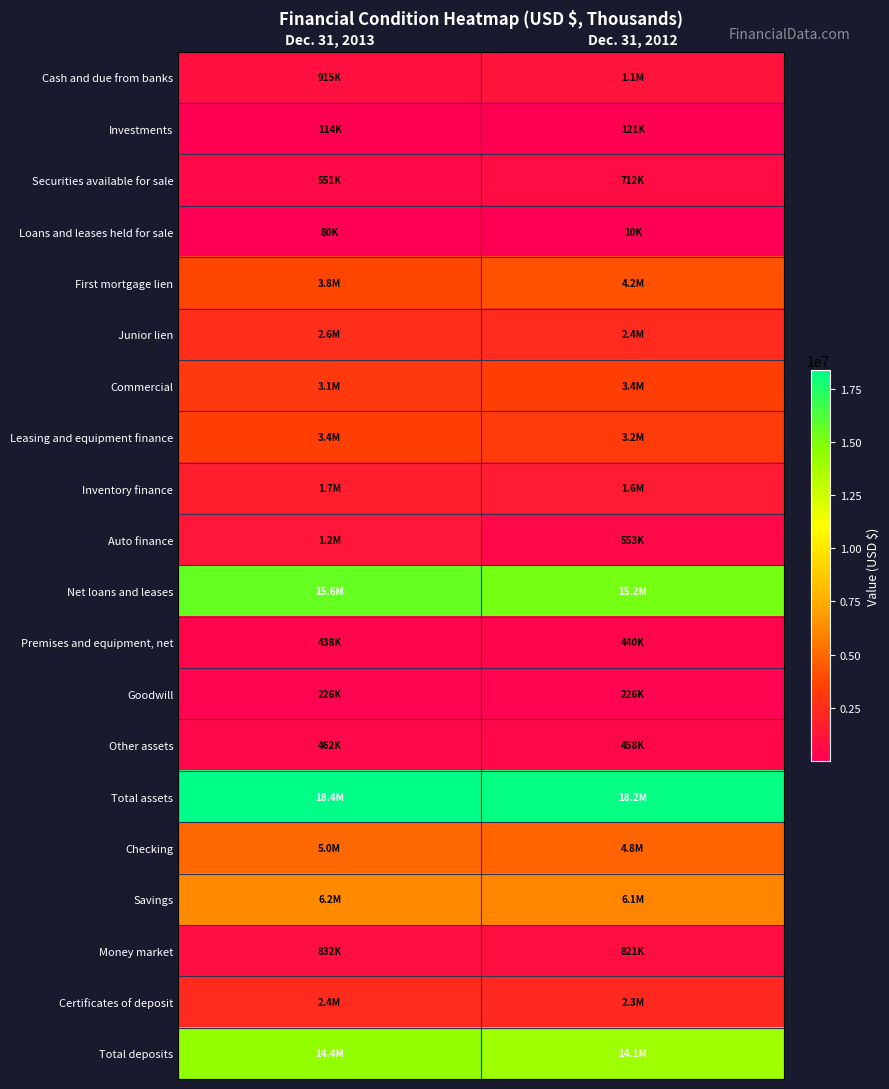

At Dec. 31, 2013, list the series in order from largest to smallest.

Total assets, Net loans and leases, Total deposits, Savings, Checking, First mortgage lien, Leasing and equipment finance, Commercial, Junior lien, Certificates of deposit, Inventory finance, Auto finance, Cash and due from banks, Money market, Securities available for sale, Other assets, Premises and equipment, net, Goodwill, Investments, Loans and leases held for sale